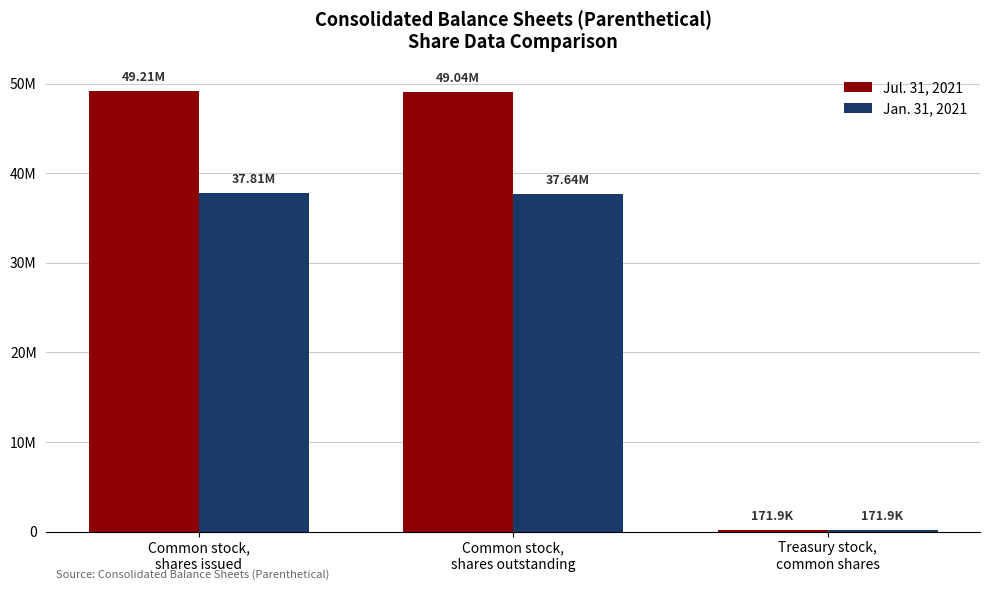

The Jul. 31, 2021 series shows 296422 at Treasury stock,
common shares. True or false?

False